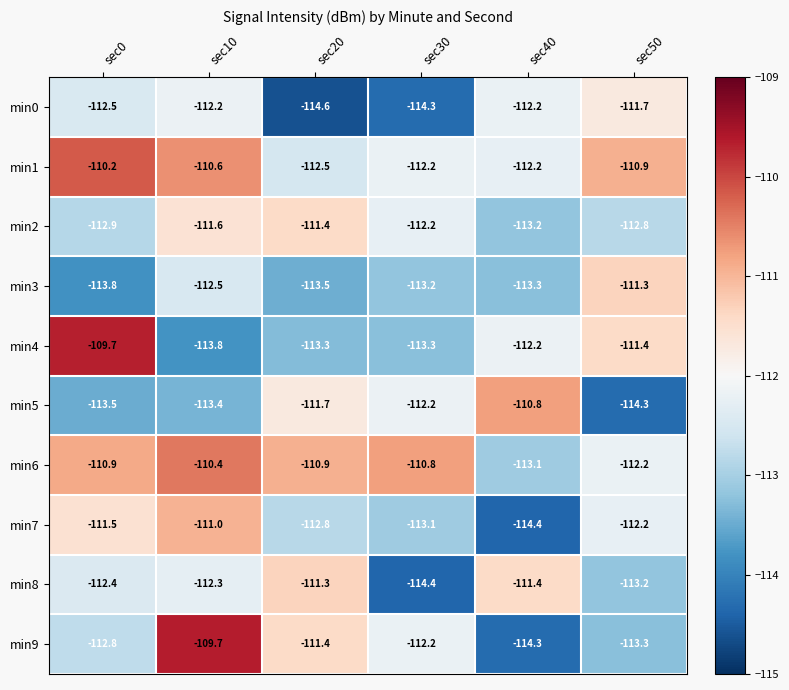

What is the sum of the min5 values at sec30 and sec20?

-223.9